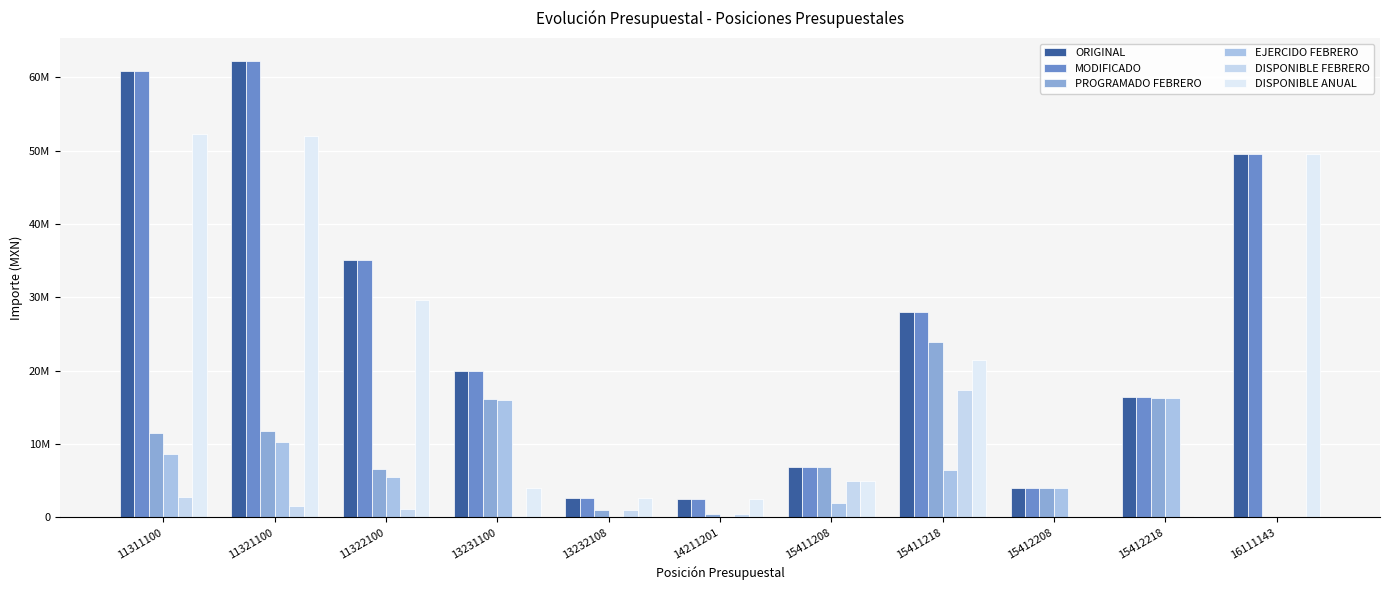

What are all the series names shown in the legend?

ORIGINAL, MODIFICADO, PROGRAMADO FEBRERO, EJERCIDO FEBRERO, DISPONIBLE FEBRERO, DISPONIBLE ANUAL